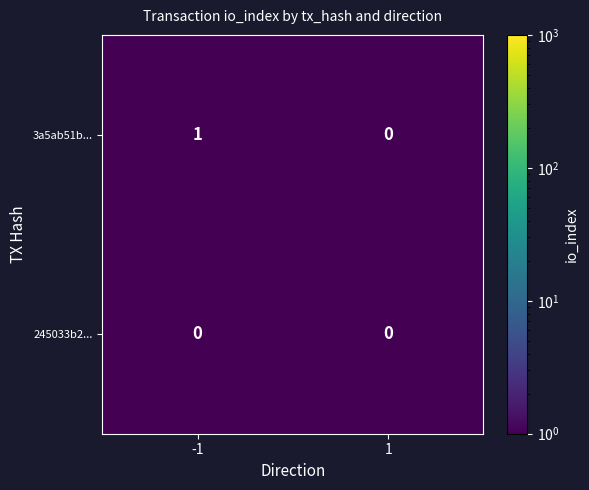

The 3a5ab51b... series shows 1 at -1. True or false?

True